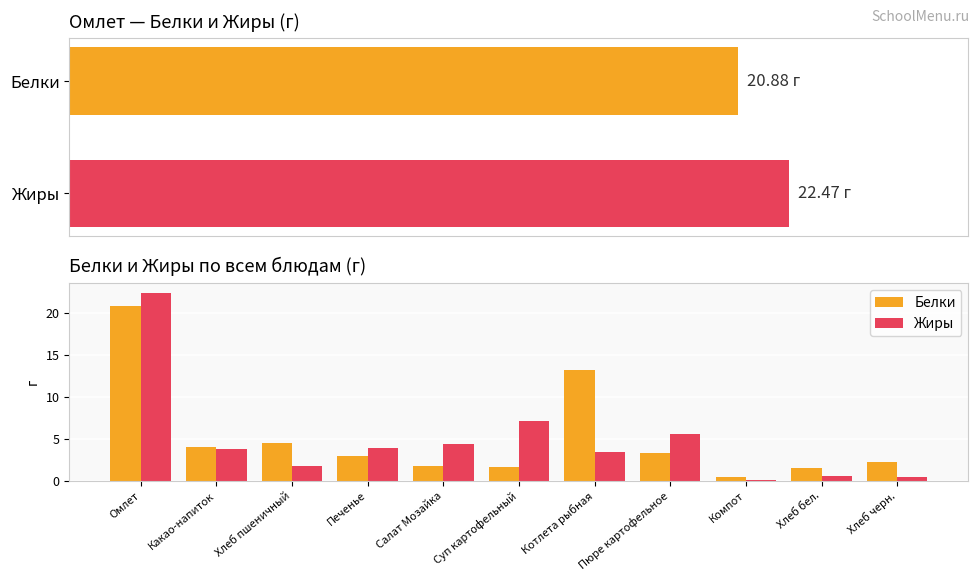

What is the sum of the Жиры values at Какао-напиток and Пюре картофельное?

9.4